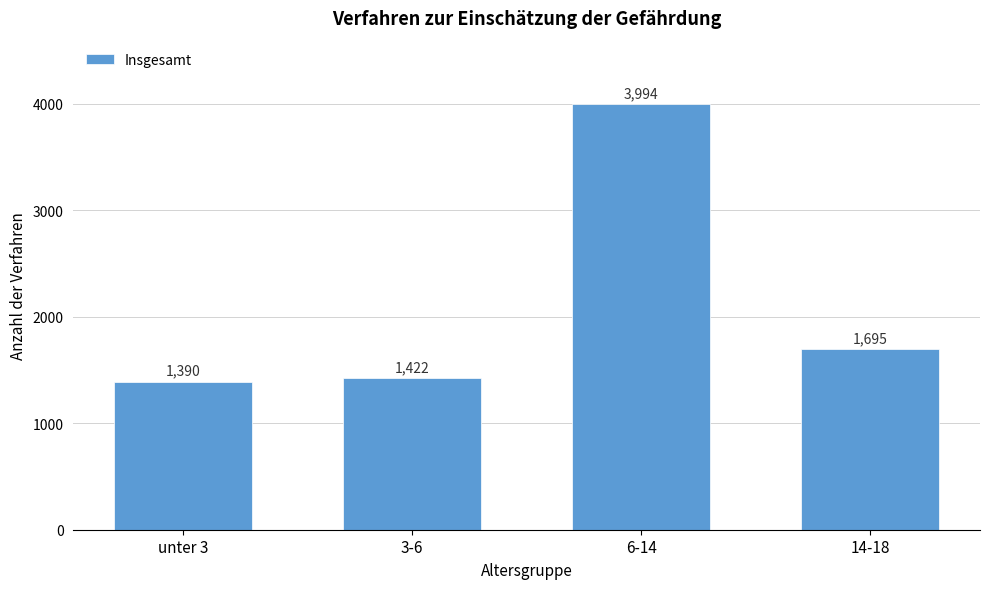

Reading right to left, transcribe all the data shown in this chart.

1695	3994	1422	1390